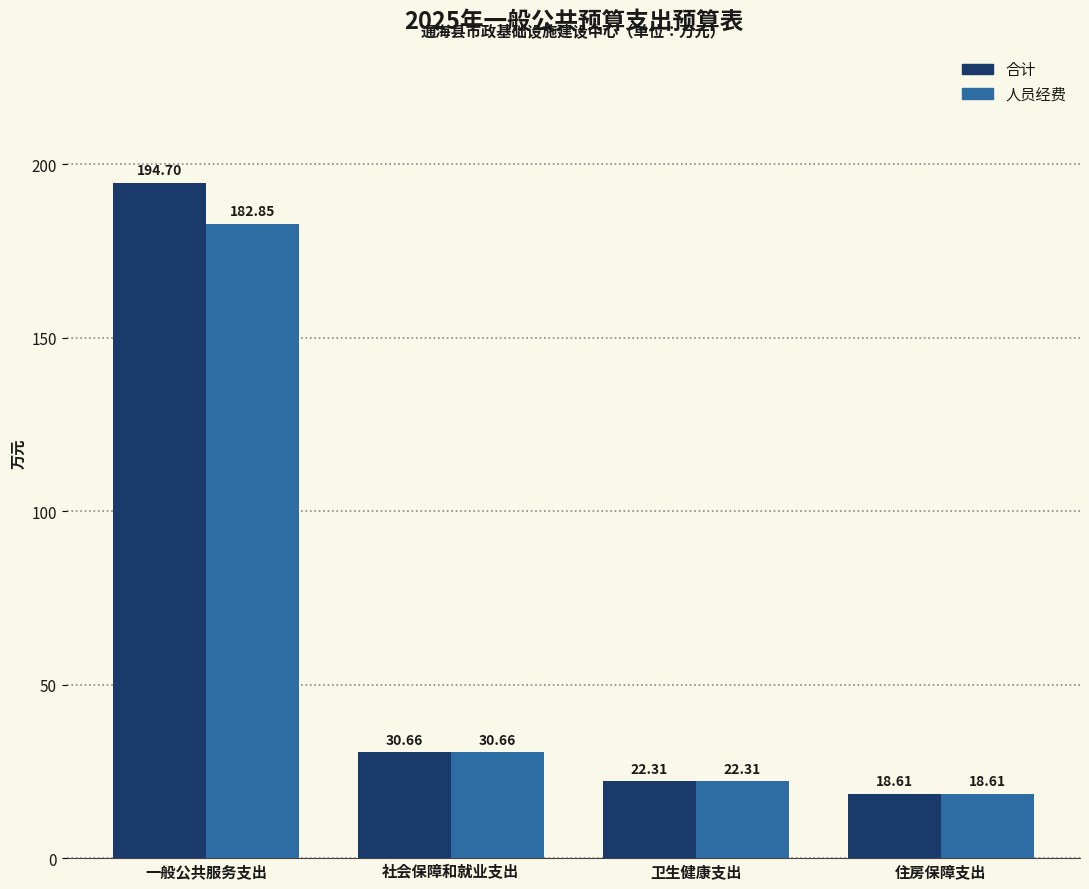

How many data points does each series have?

4